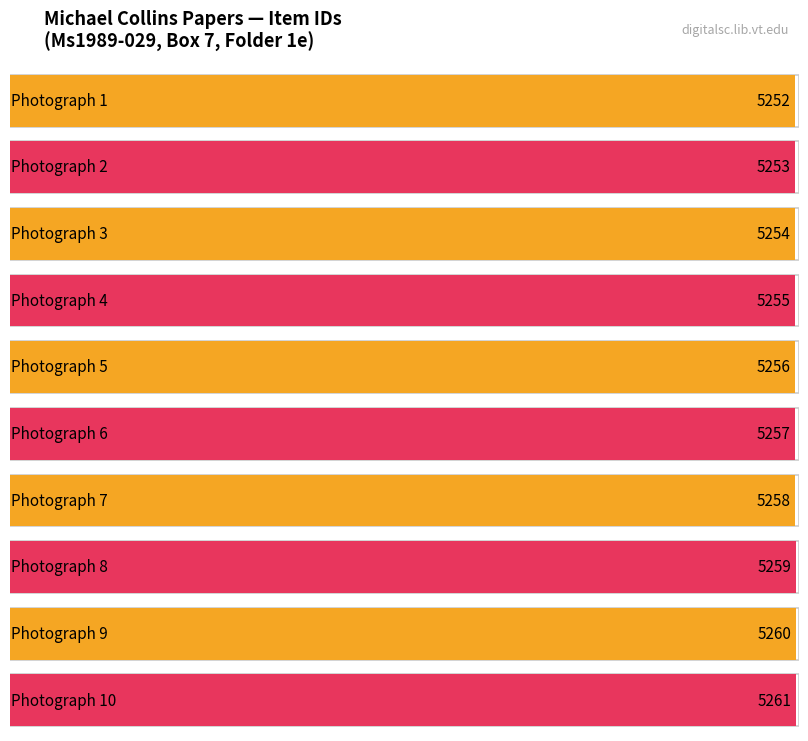

Count the values in the range 5254 to 5259.

6